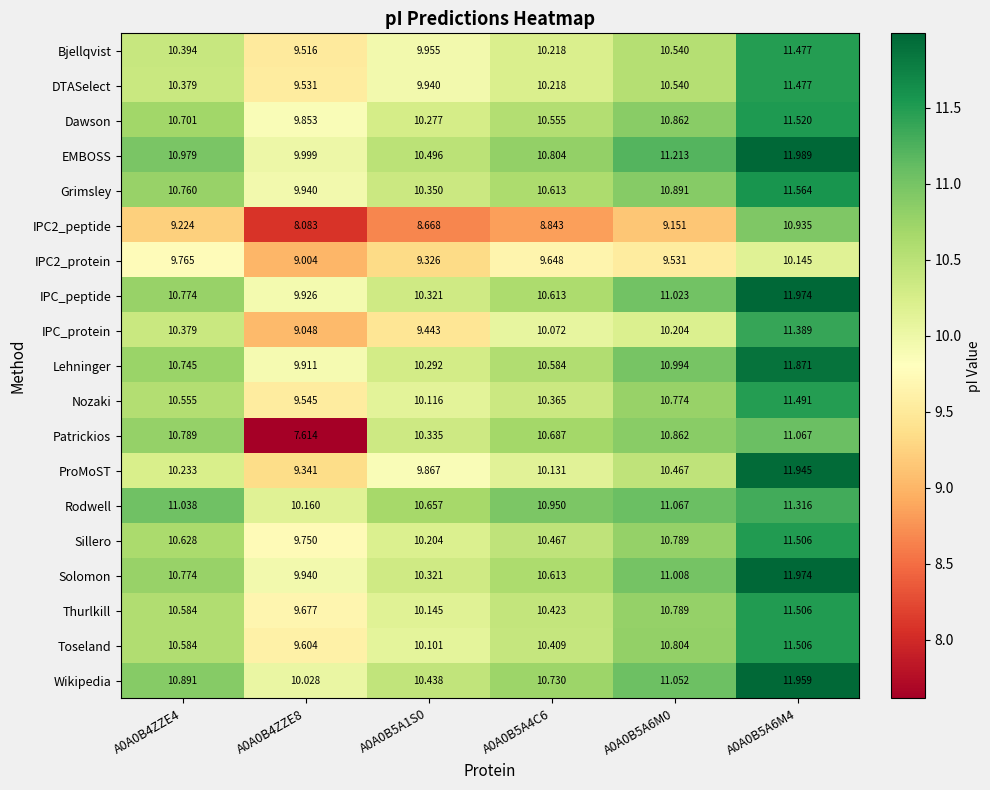

Which series has the largest total across all categories?

EMBOSS